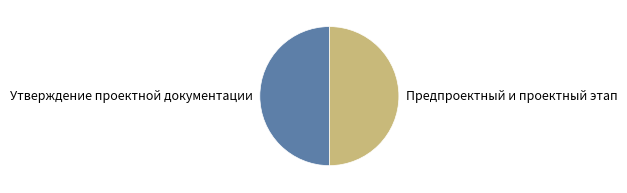

The Предпроектный и проектный этап slice represents 61% of the pie. True or false?

False